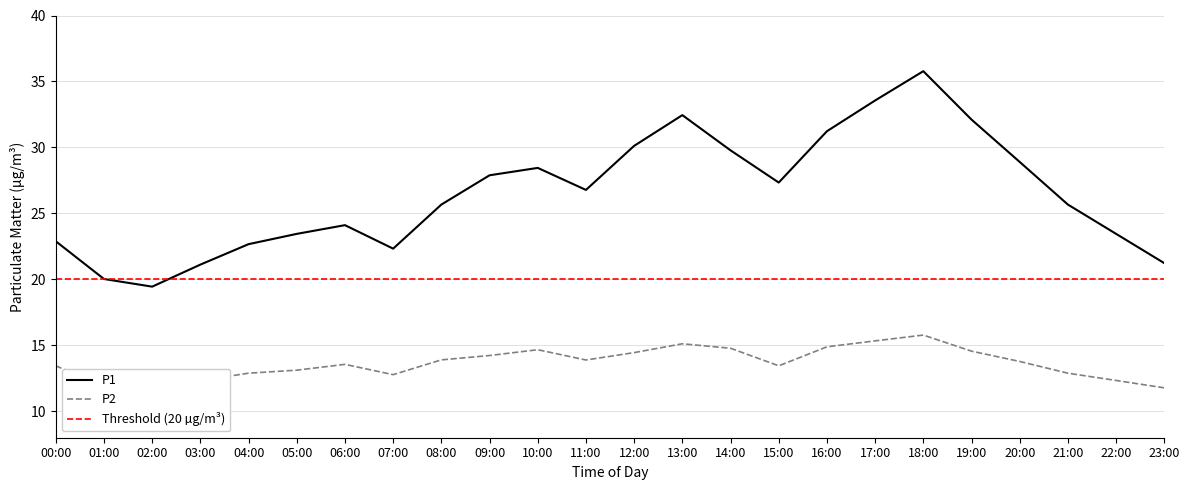

Which label corresponds to the smallest value in the chart?

02:00